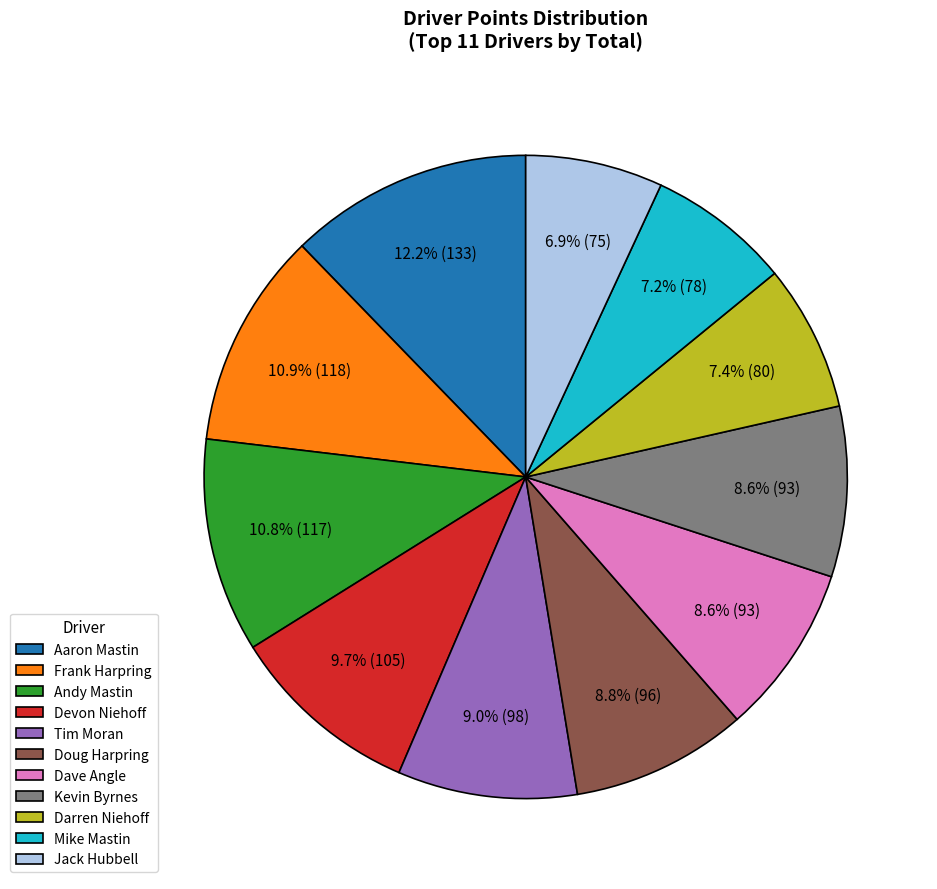

What percentage is the Frank Harpring slice, to the nearest percent?

11%